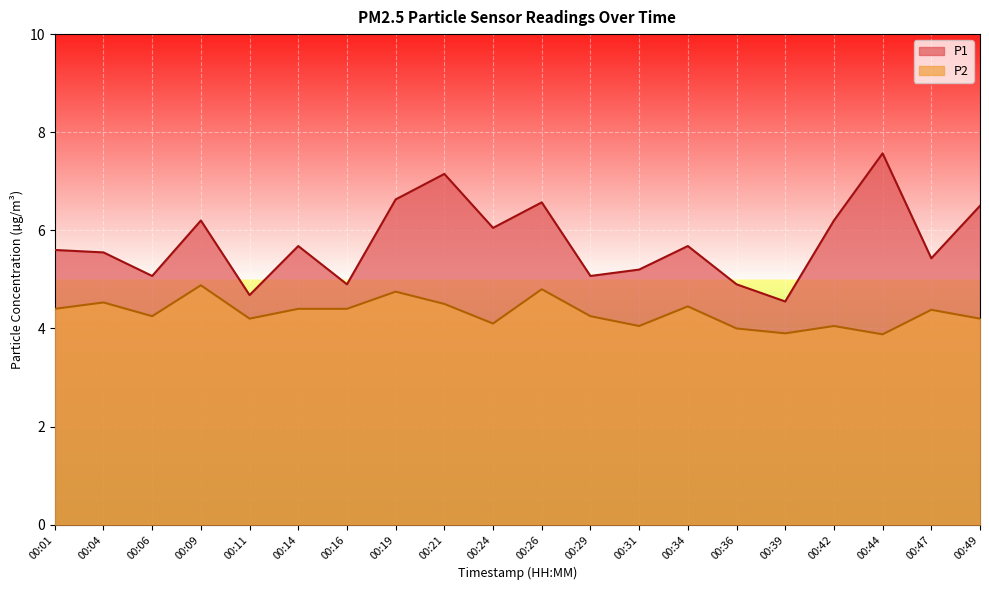

Which category has the highest value across all series?

00:44